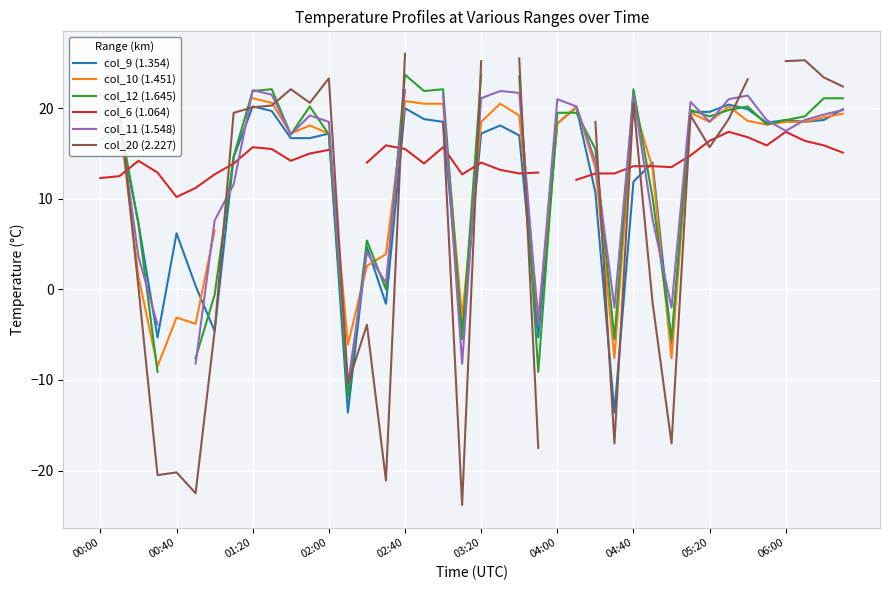

Rank the series by their maximum value, from highest to lowest.

col_20 (2.227), col_12 (1.645), col_11 (1.548), col_10 (1.451), col_9 (1.354), col_6 (1.064)